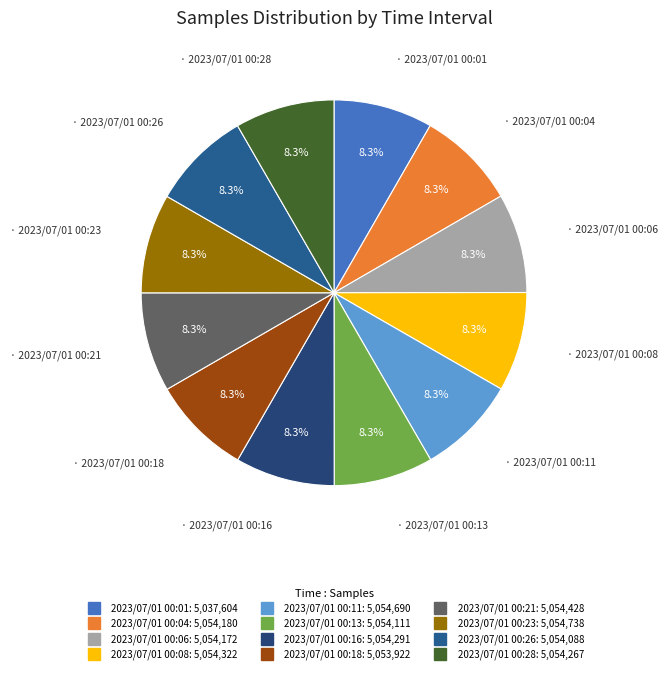

Which has a higher value, 2023/07/01 00:23 or 2023/07/01 00:18?

2023/07/01 00:23